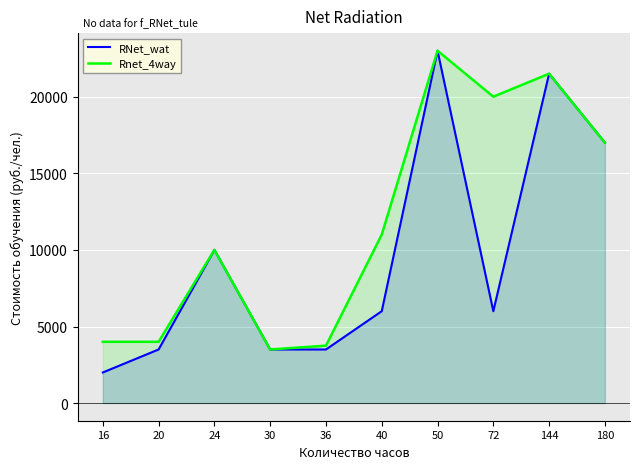

True or false: Rnet_4way and RNet_wat cross at least once.

False